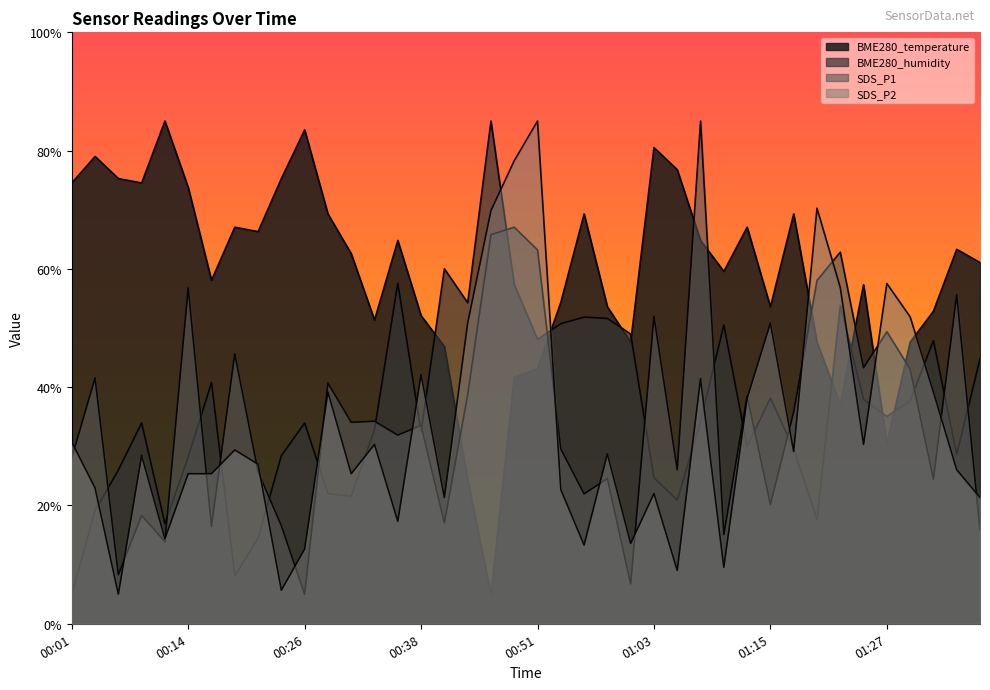

Reading left to right, extract all data points from this chart.

BME280_temperature: 74.5	79.0	75.3	74.5	85.0	73.8	58.1	67.1	66.3	75.3	83.5	69.3	62.6	51.4	64.8	52.1	46.9	24.4	5.0	41.6	43.1	54.3	69.3	53.6	47.6	80.5	76.8	64.8	59.6	67.1	53.6	69.3	47.6	37.1	57.3	30.4	47.6	52.9	63.3	61.1
BME280_humidity: 5.0	19.1	26.0	34.0	16.9	28.2	40.8	8.1	14.5	28.4	34.0	22.0	21.6	32.8	57.6	32.4	60.0	54.3	85.0	57.4	48.1	50.7	51.9	51.6	49.0	24.7	20.9	34.2	50.5	30.0	38.1	29.5	17.6	53.8	37.9	35.1	37.7	47.9	28.6	44.8
SDS_P1: 28.1	41.6	8.3	18.3	13.9	56.8	16.5	45.6	25.7	16.6	5.0	40.7	34.1	34.2	31.9	33.5	17.0	38.7	65.8	67.1	63.2	29.6	22.0	24.5	6.7	52.0	26.0	85.0	15.1	38.5	20.2	35.8	58.1	62.8	43.3	49.4	43.1	24.4	55.6	16.0
SDS_P2: 30.7	23.0	5.0	28.5	14.4	25.4	25.4	29.4	27.0	5.7	12.6	39.2	25.4	30.3	17.3	42.1	21.3	50.8	69.9	78.3	85.0	22.7	13.3	28.7	13.6	22.0	9.0	41.4	9.6	38.1	50.8	29.1	70.3	56.9	30.3	57.5	51.9	39.2	26.0	21.3